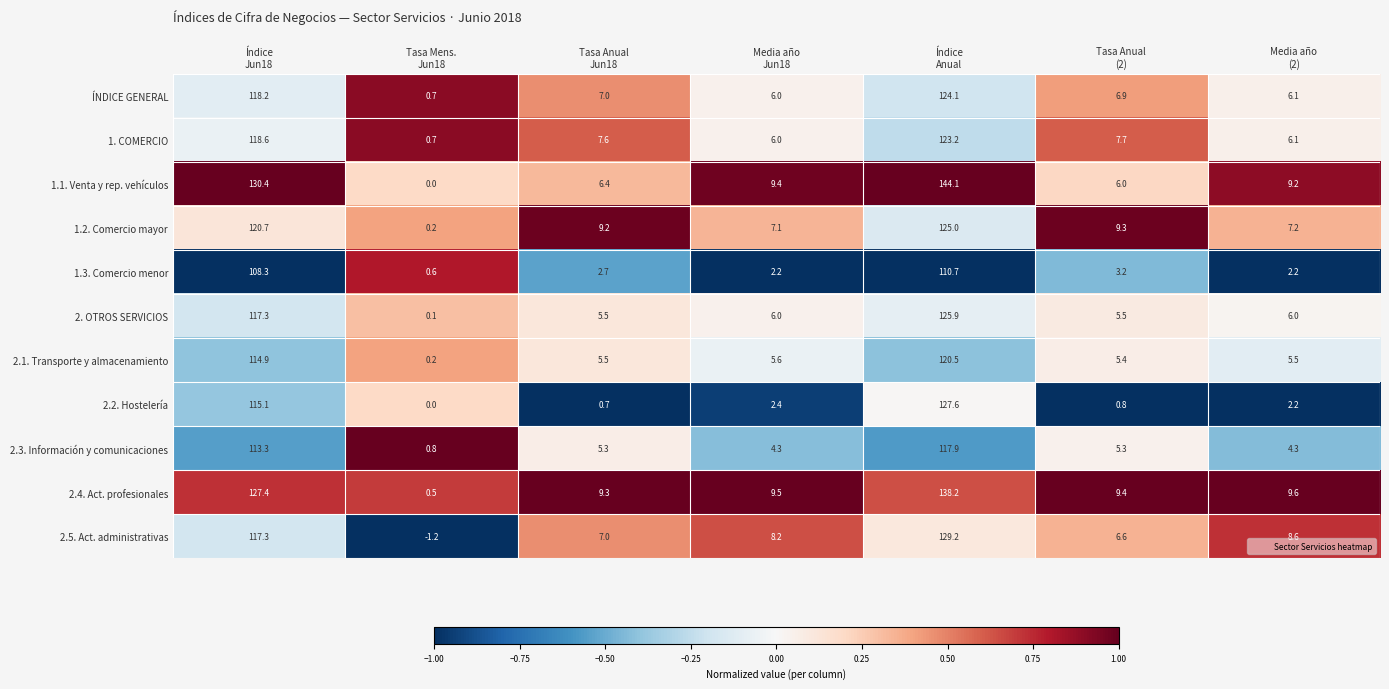

What is the difference between the maximum and minimum values in the 2.1. Transporte y almacenamiento series?

120.3